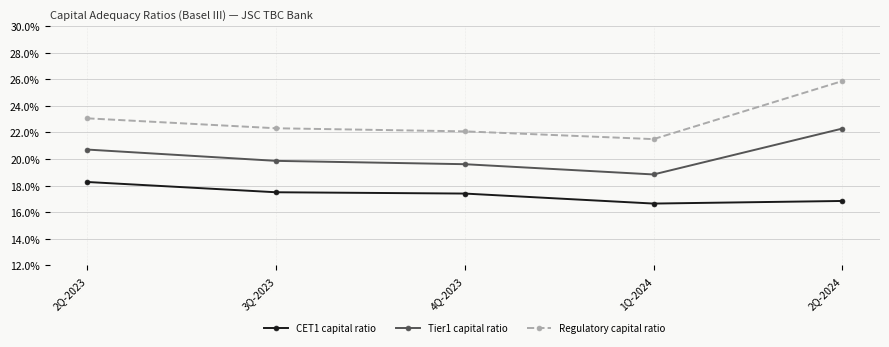

Does the chart have visible grid lines?

Yes